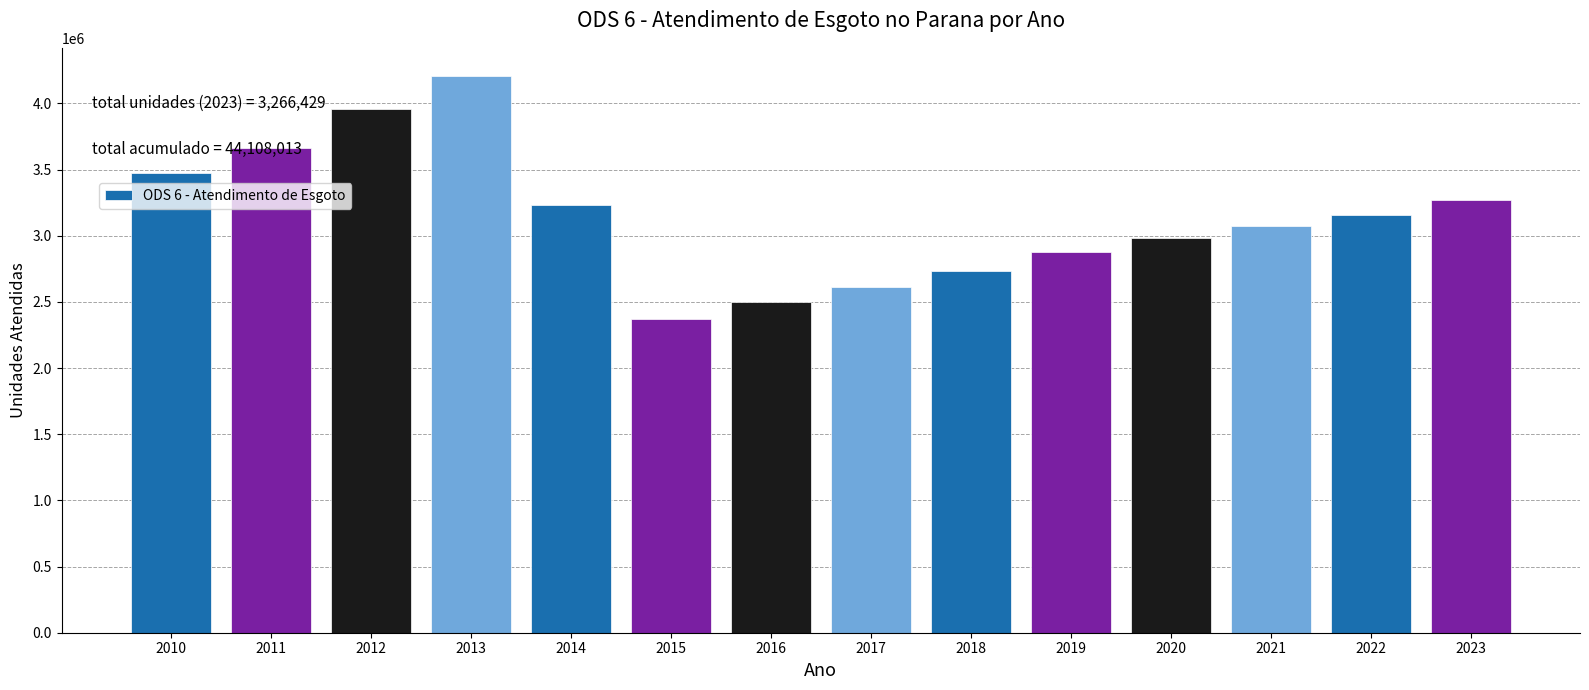

What is the sum of the values at 2014 and 2019?

6103164